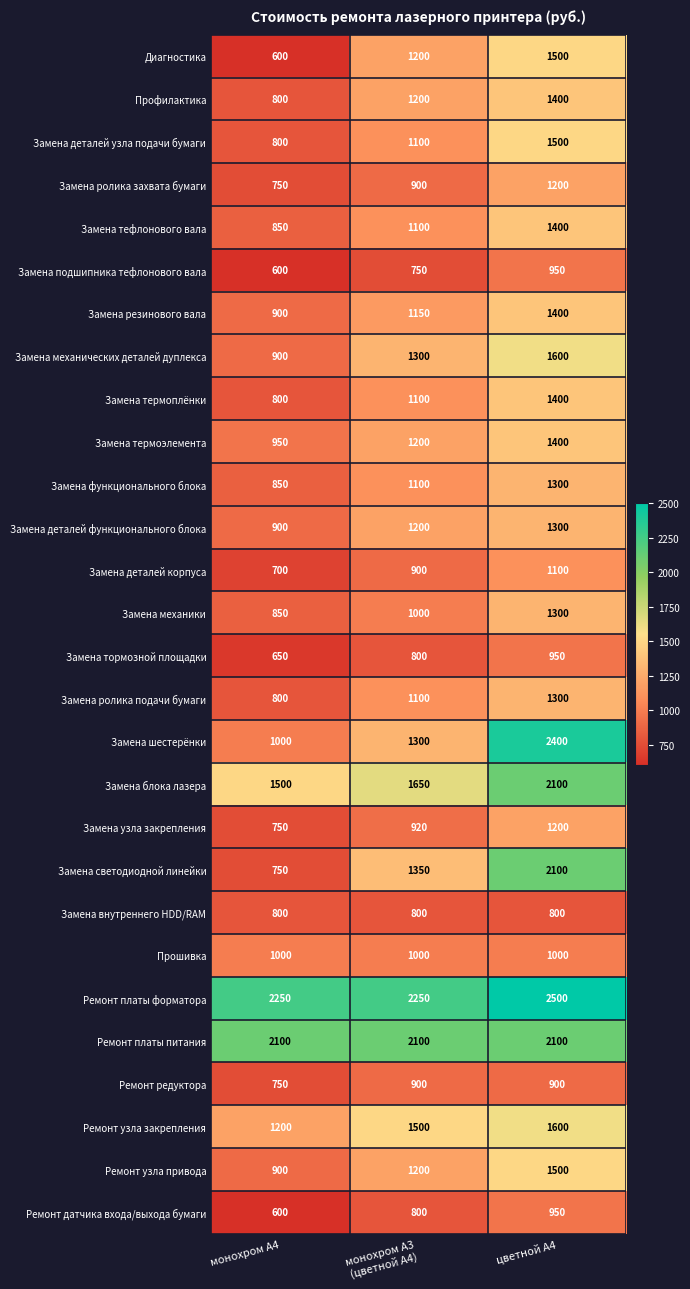

Which series has the largest range (max minus min)?

Замена шестерёнки